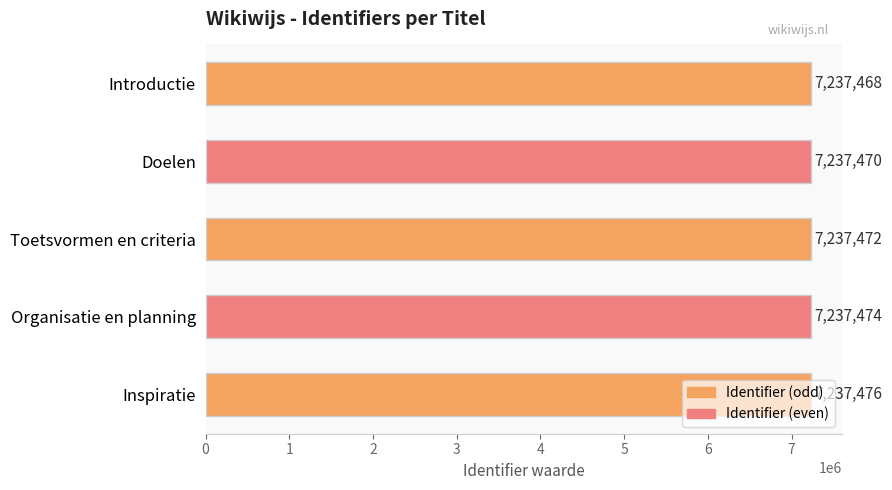

Count the values in the range 7237470 to 7237474.

3